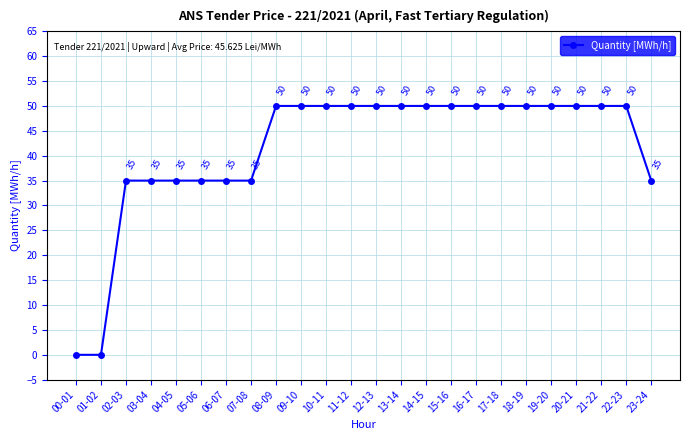

How many values are below 50?

9